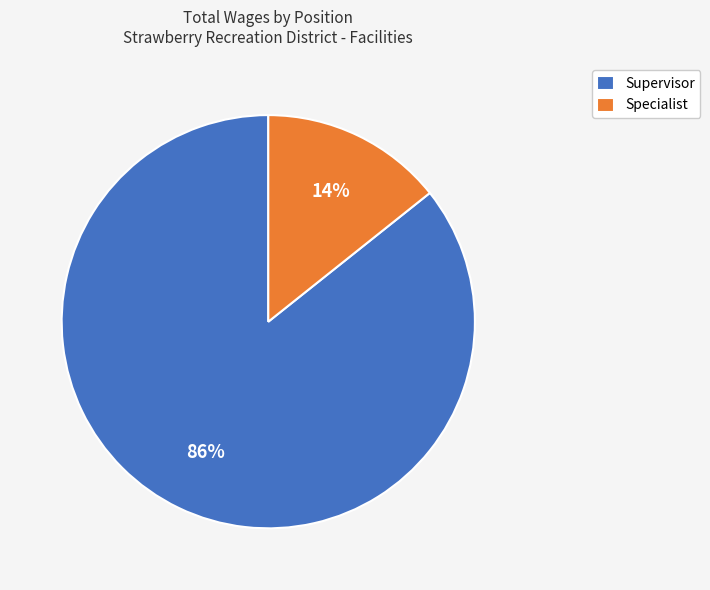

How many slices are in this pie chart?

2